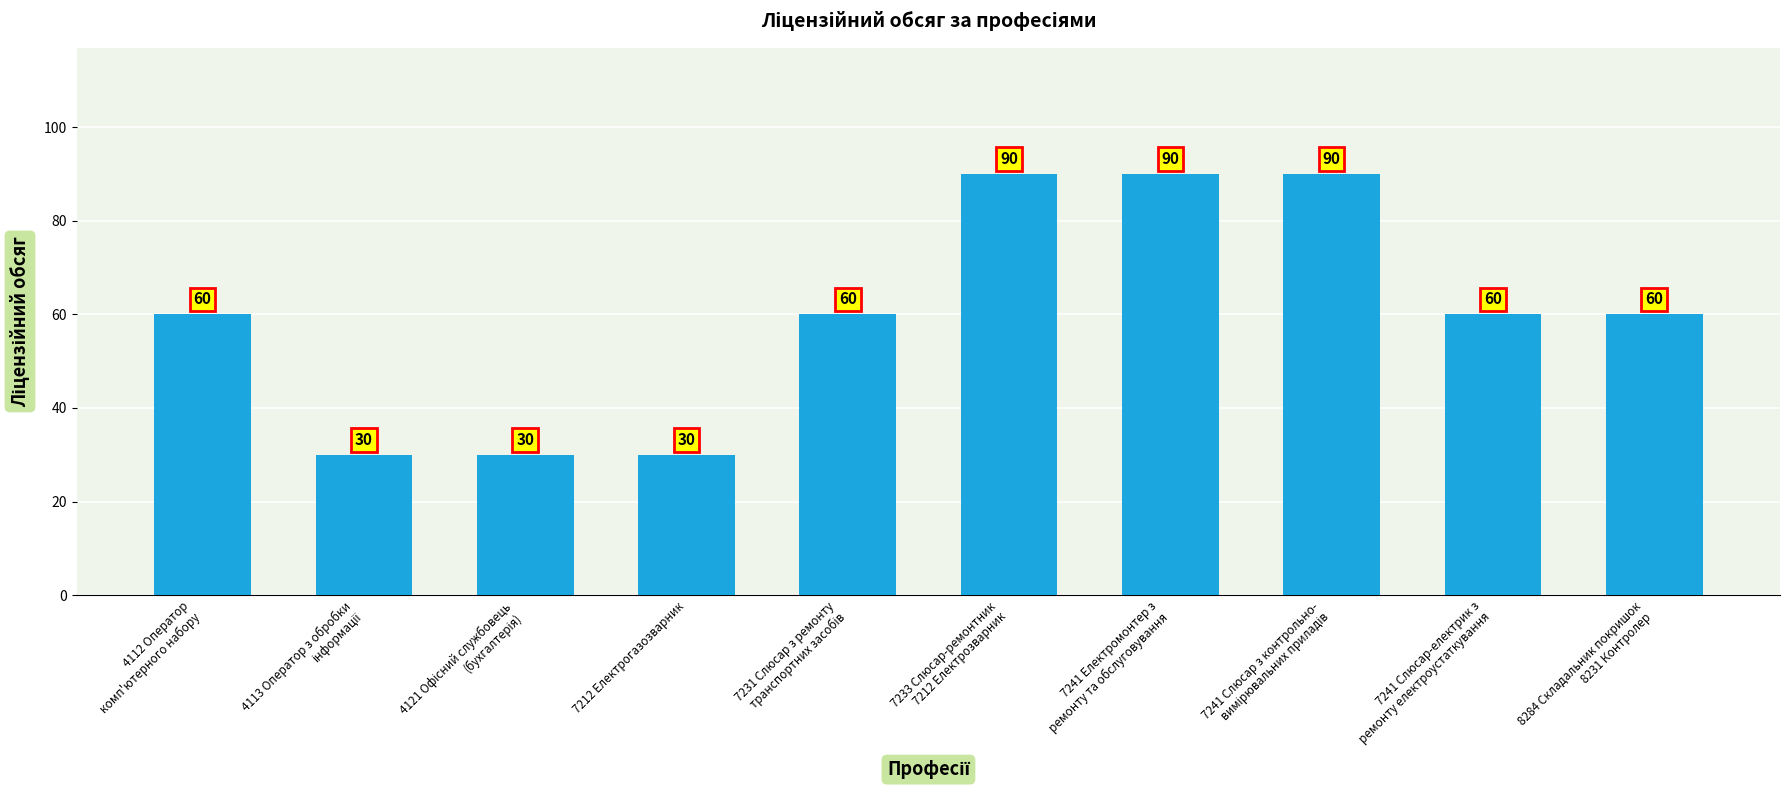

What is the smallest value displayed?

30